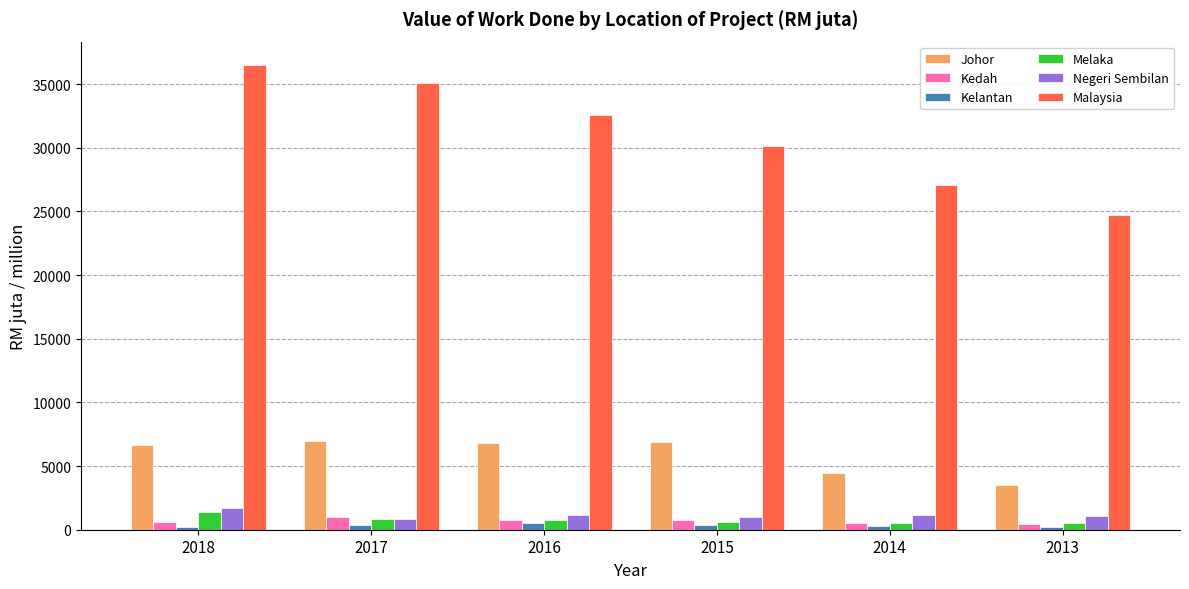

How many bars are there in each group?

6